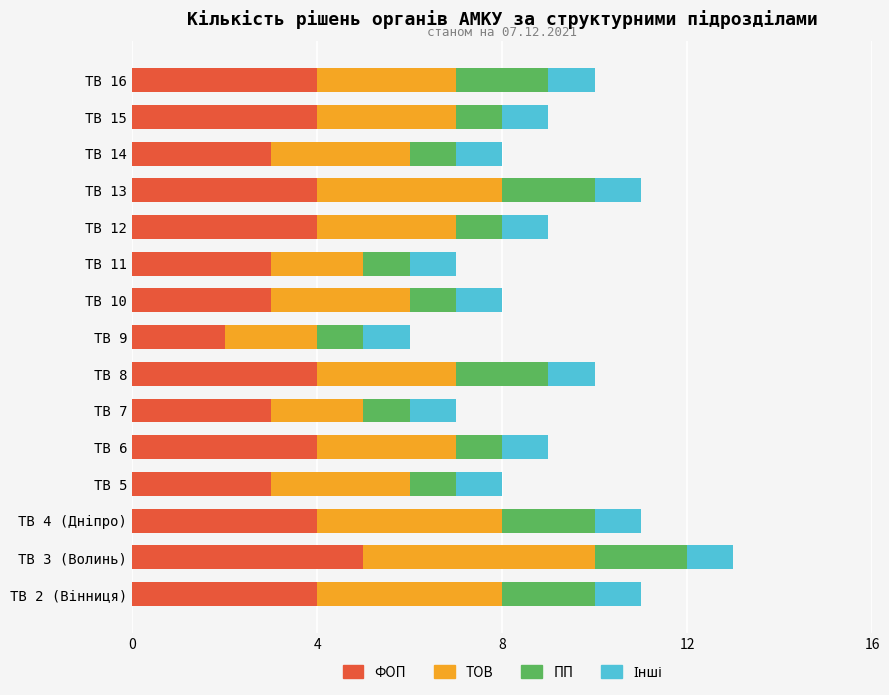

What is the maximum value for ФОП?

5